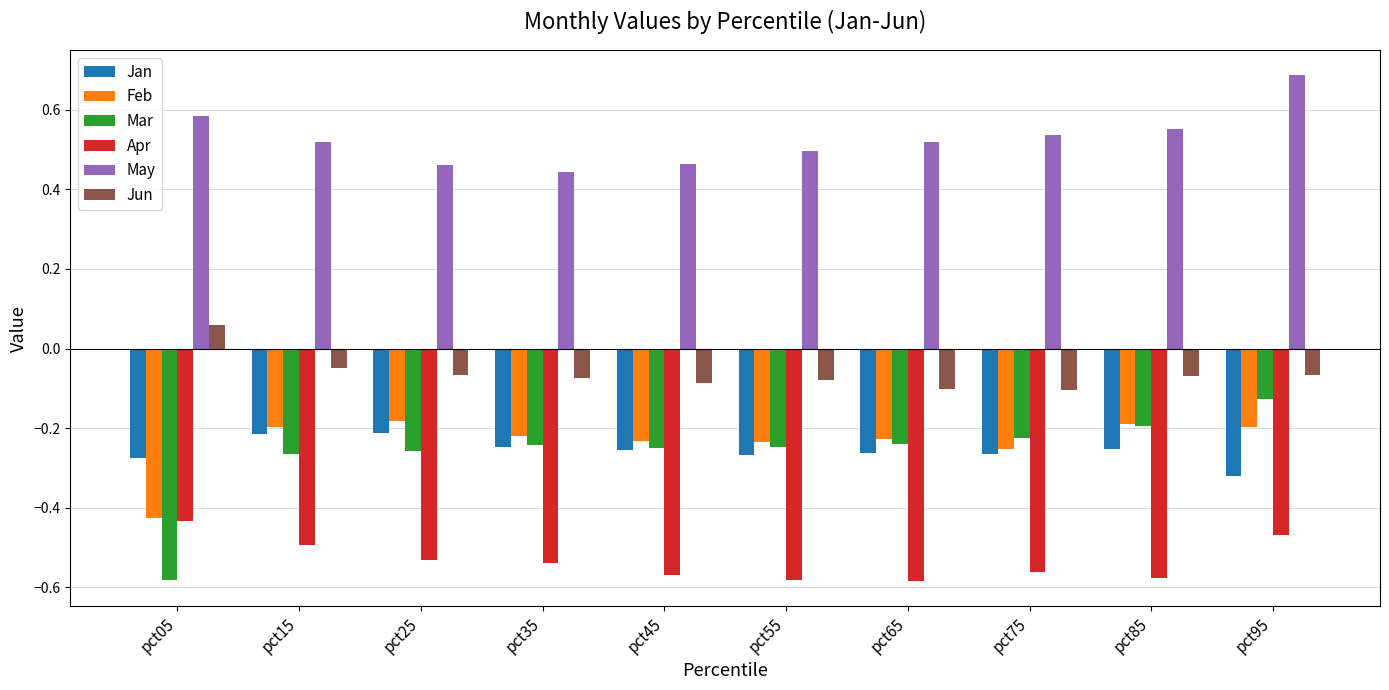

At how many categories does at least one series exceed 0?

10